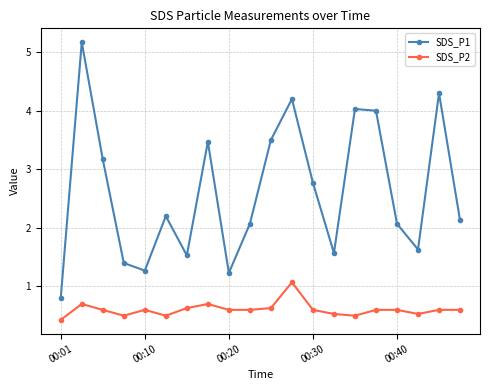

Does the chart display data point markers on the line(s)?

Yes